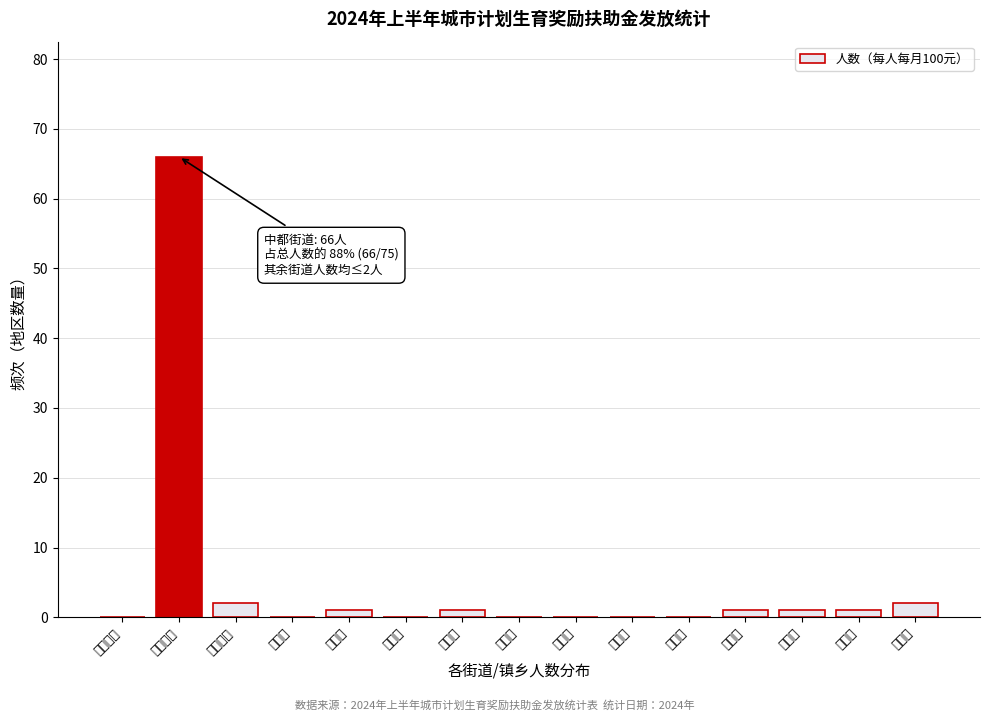

Reading left to right, transcribe all the data shown in this chart.

汶上街道=0	中都街道=66	南站街道=2	康驿镇=0	南旺镇=1	刘楼镇=0	次邱镇=1	寅寺镇=0	郭楼镇=0	郭仓镇=0	杨店镇=0	军屯乡=1	白石镇=1	苑庄镇=1	义桥镇=2